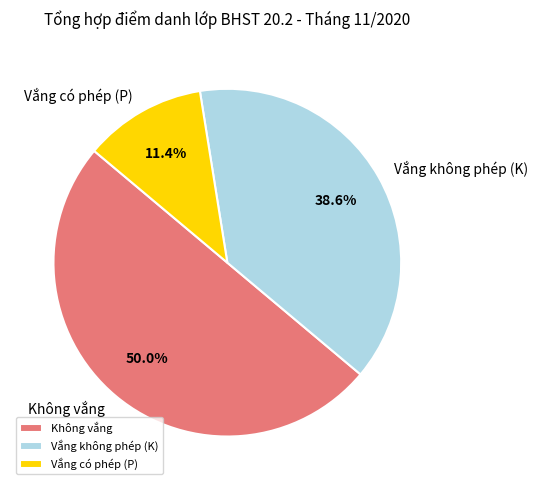

Does Vắng không phép (K) represent more than half of the total?

No